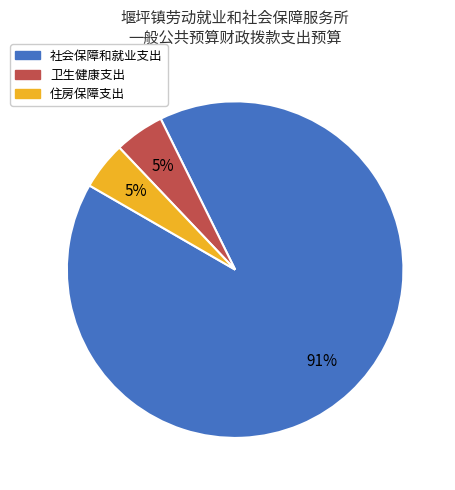

What percentage is the 卫生健康支出 slice, to the nearest percent?

5%